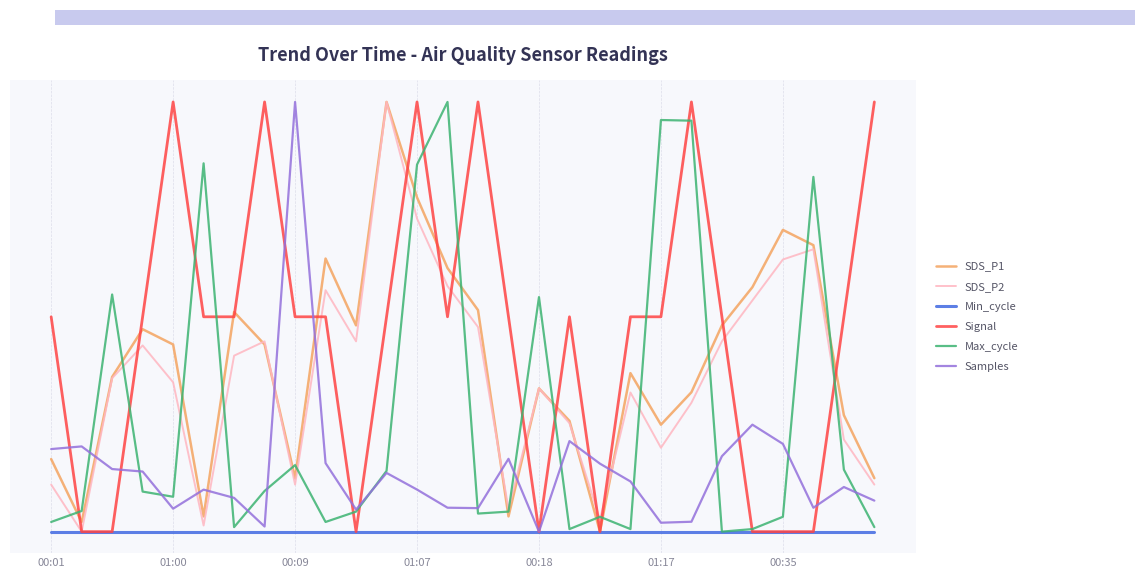

What is the greatest value displayed?

1.0